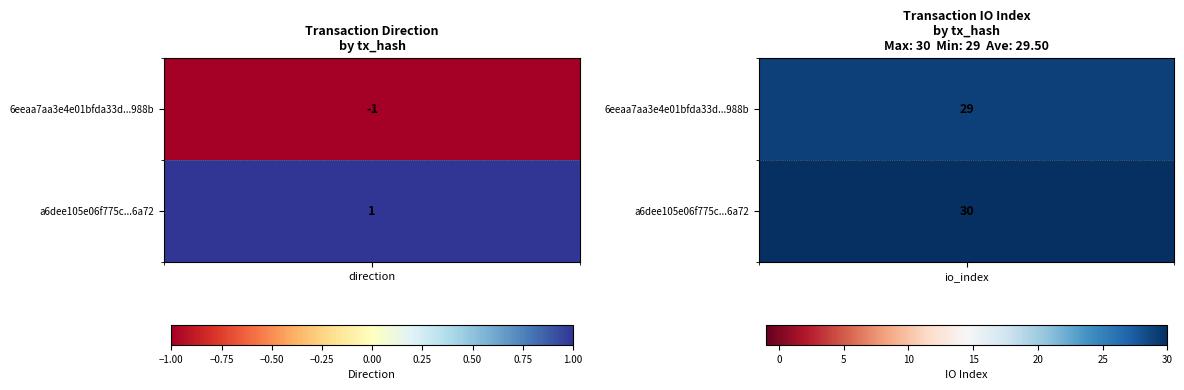

Which series has the largest total across all categories?

a6dee105e06f775c261b261e4ebe64411116a72